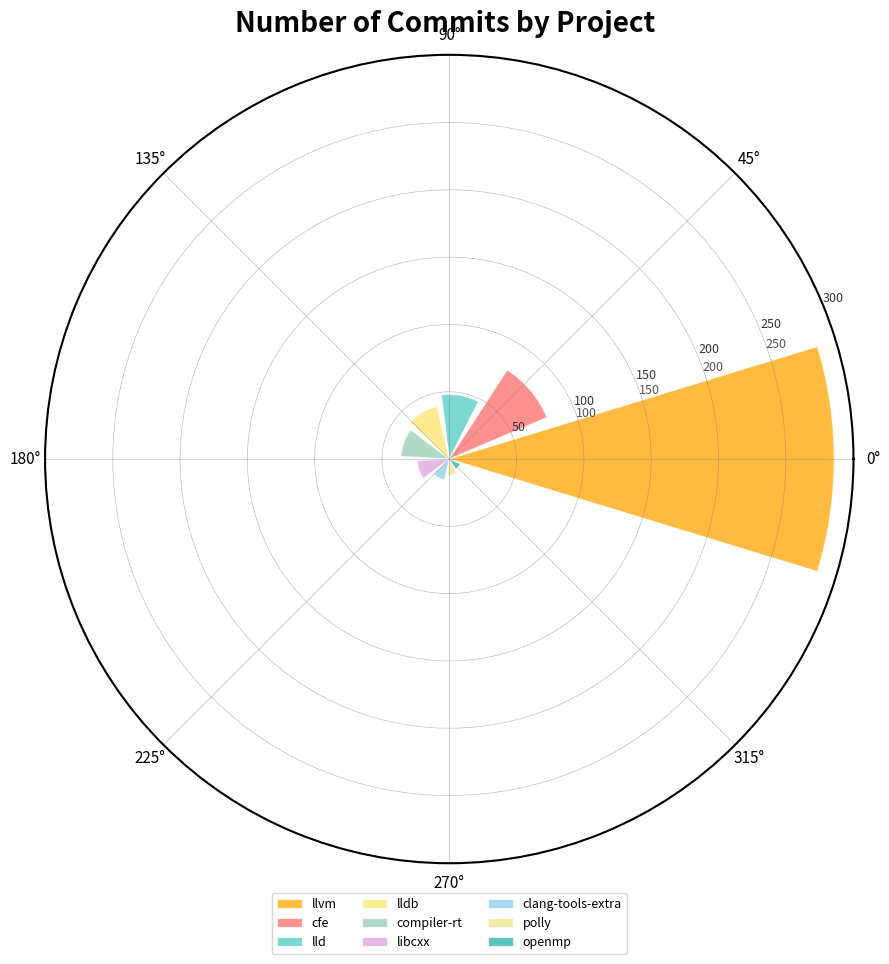

Reading left to right, transcribe all the data shown in this chart.

llvm=286	cfe=79	lld=48	lldb=40	compiler-rt=36	libcxx=24	clang-tools-extra=16	polly=12	openmp=9